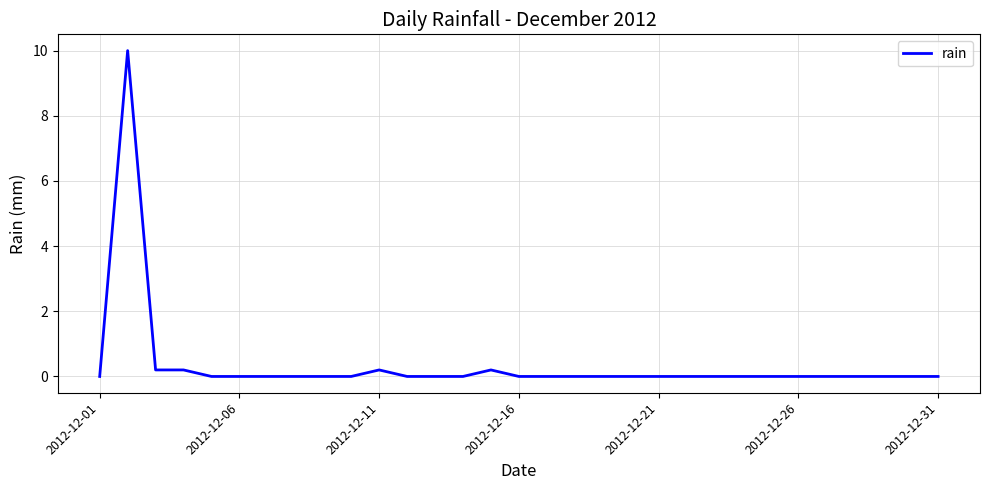

What is the maximum value shown in the chart?

10.0